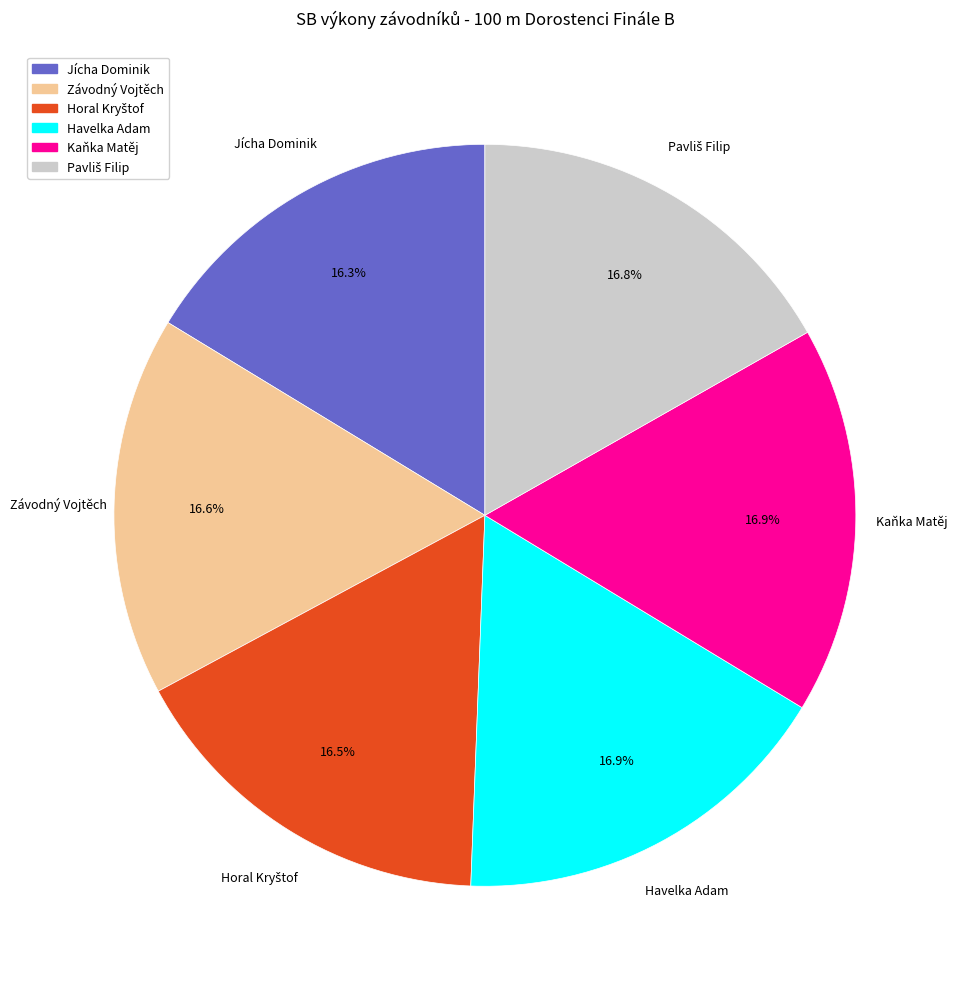

How many slices are in this pie chart?

6